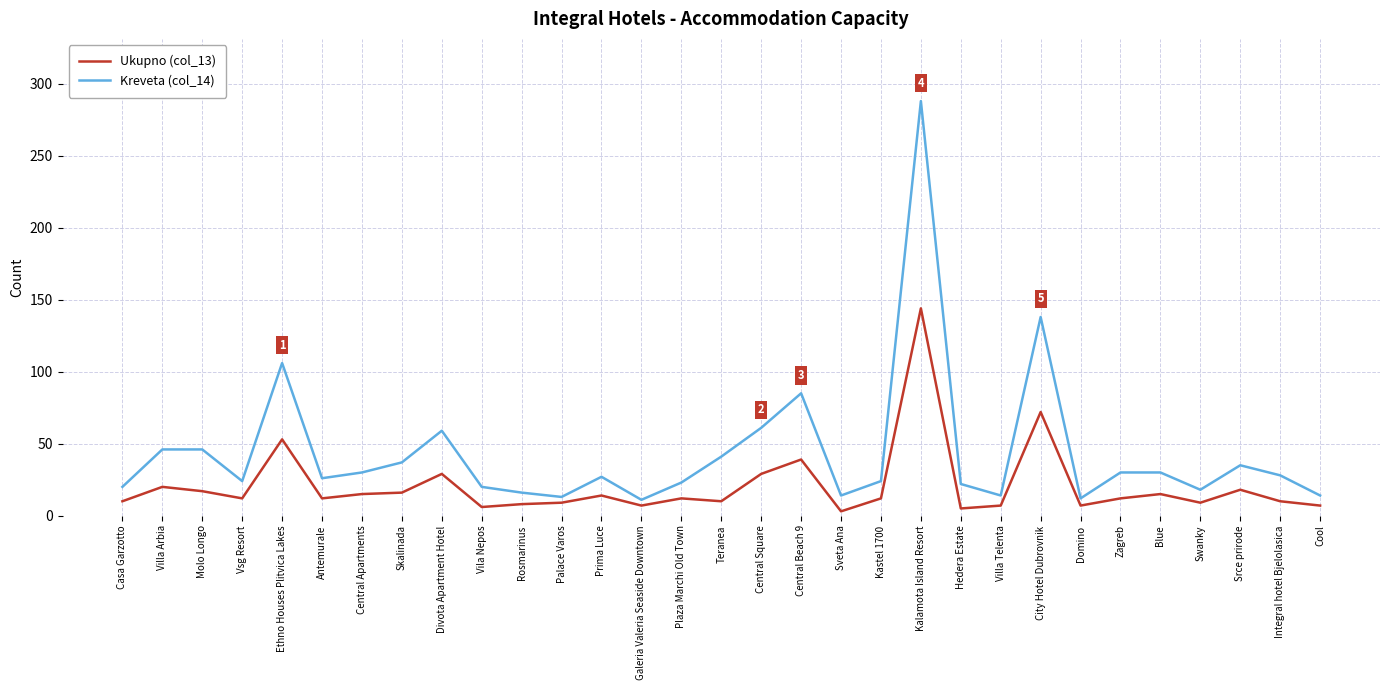

At which label does Kreveta (col_14) first exceed 27?

Villa Arbia